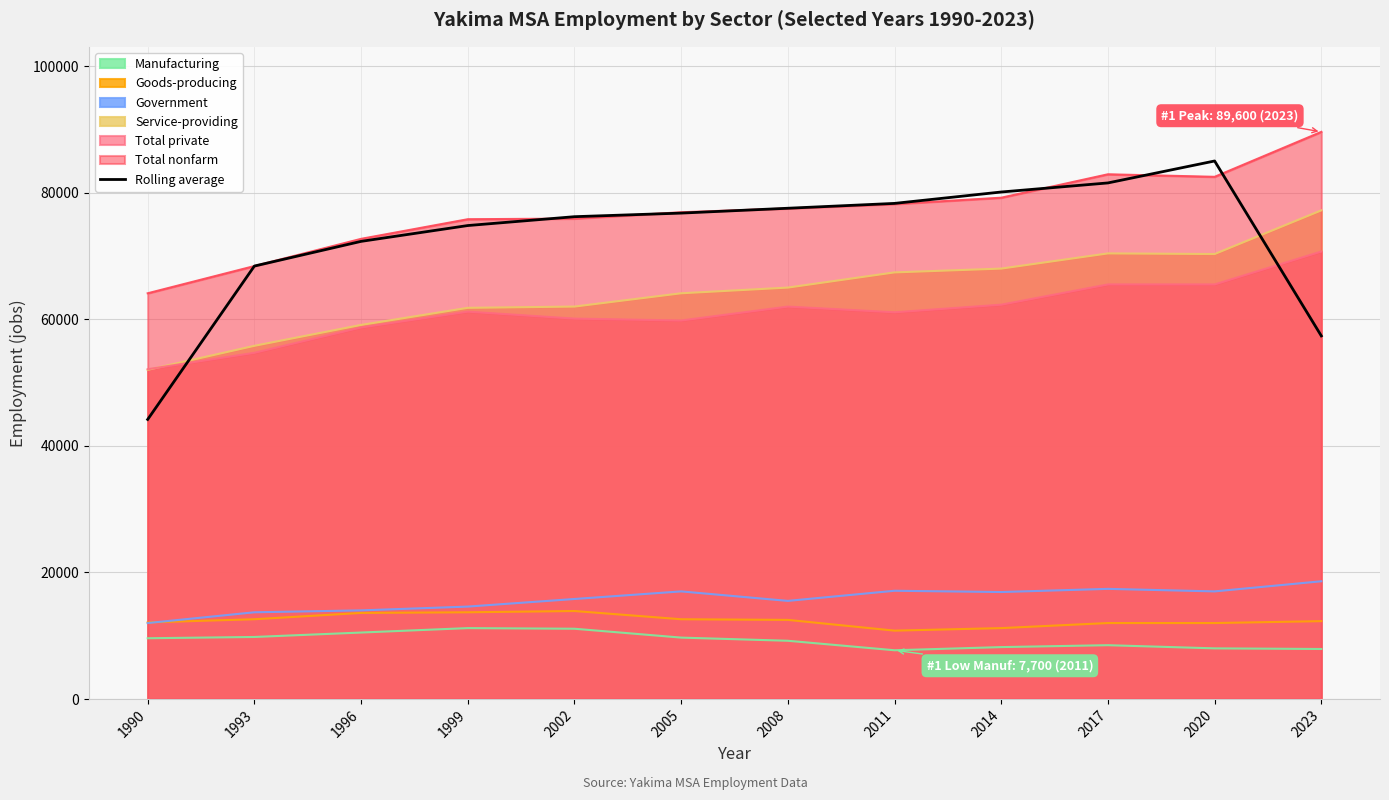

What is the average value?

72705.6